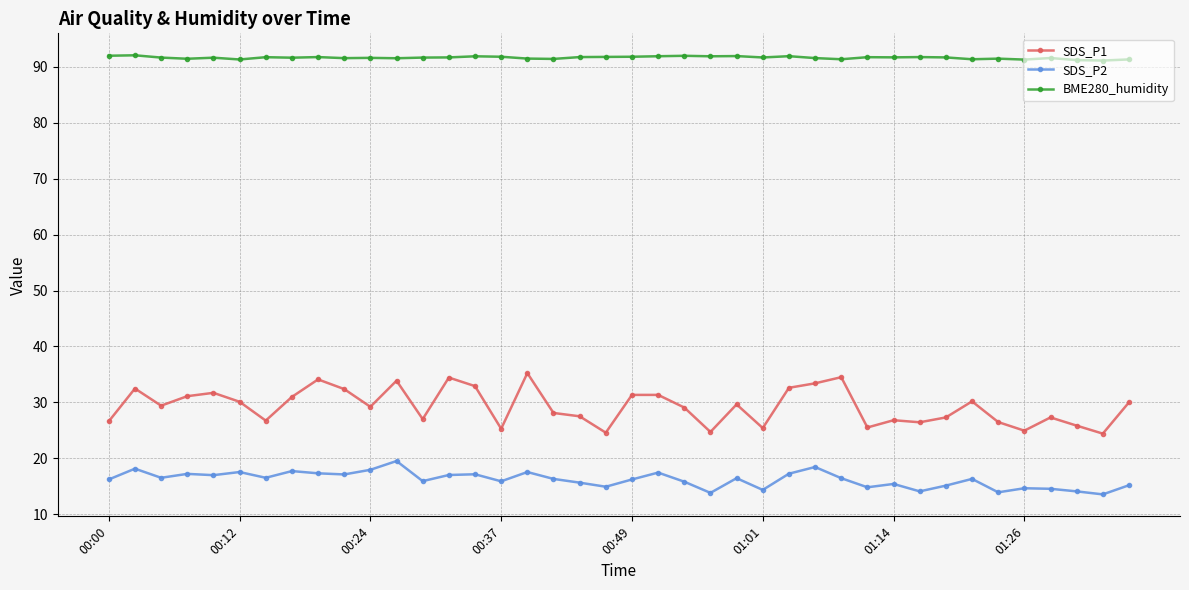

True or false: SDS_P1 has more than 0 points higher than both neighbors.

True